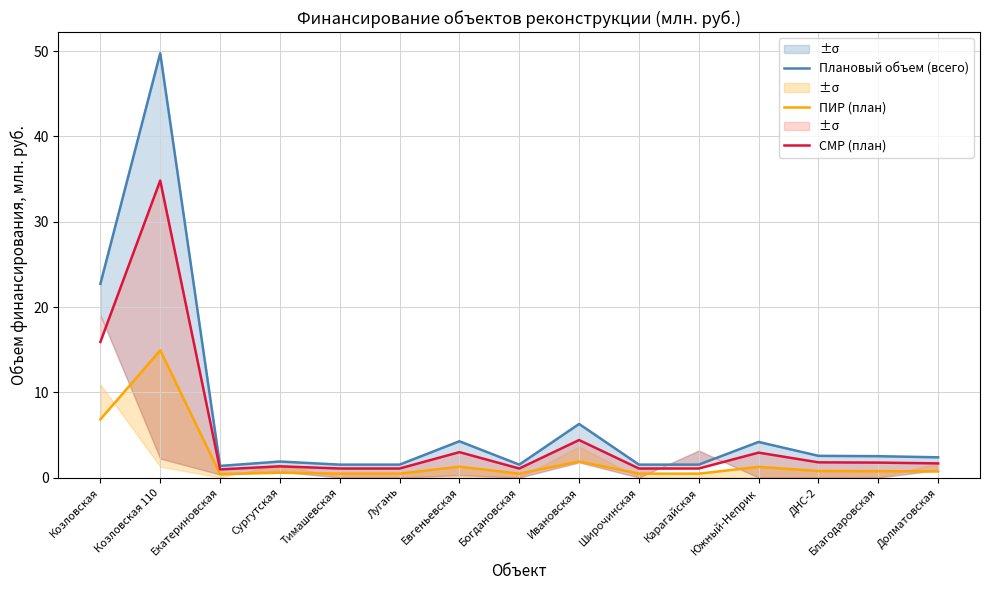

Which series has the widest spread of values?

Плановый объем (всего)